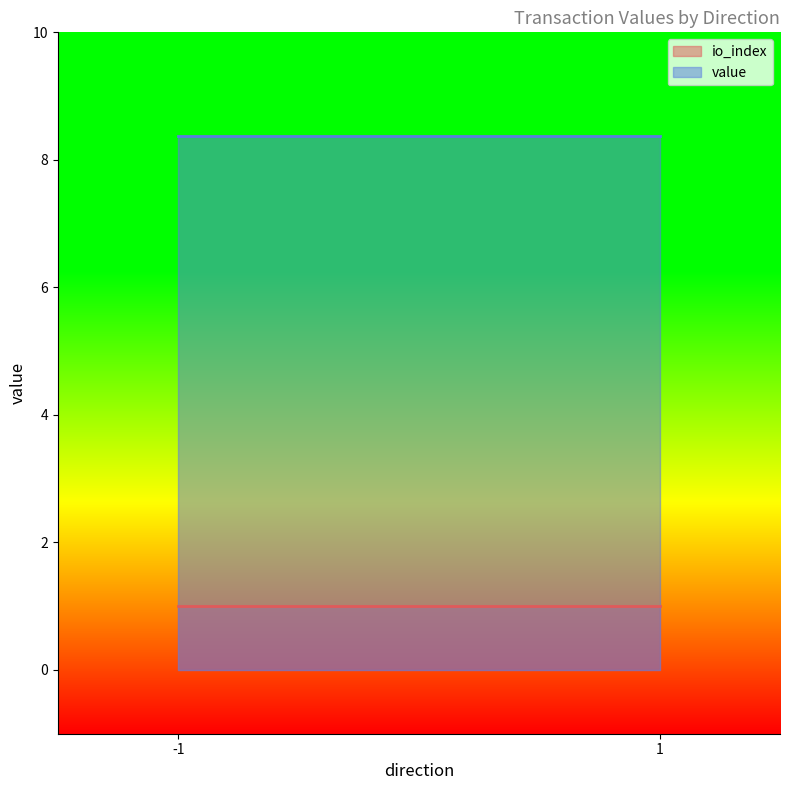

Which has a higher value, -1 or -1?

-1